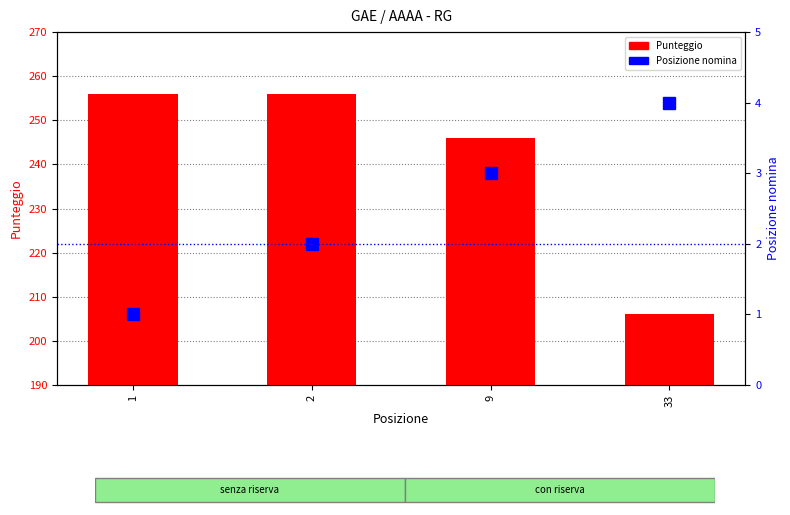

Is it true that Punteggio equals 115 at 2?

False